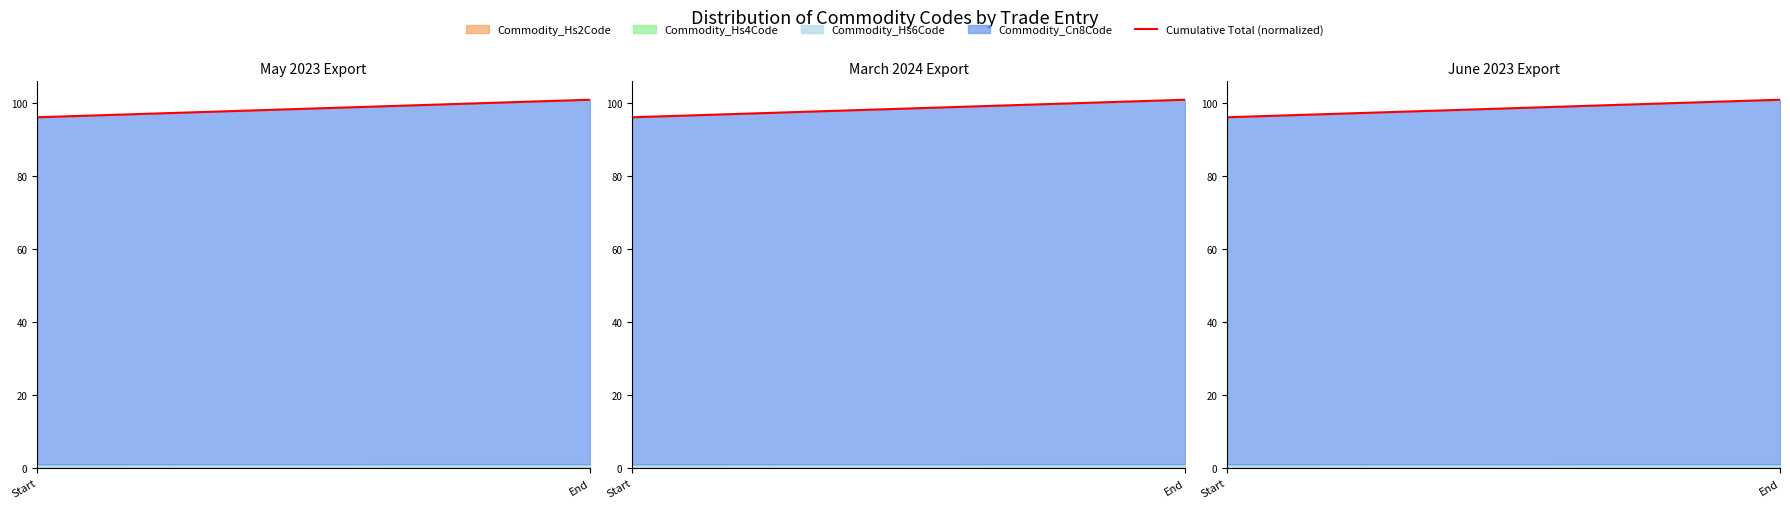

What is the value of the 2nd point from the left?

101.0